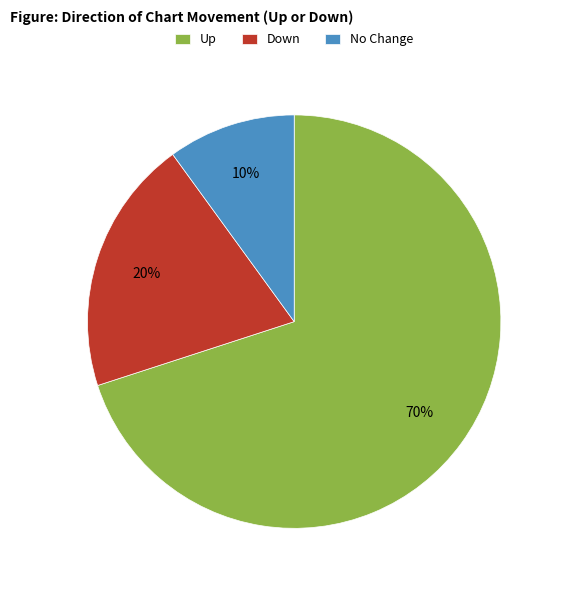

Approximately how many times larger is the value at Down compared to No Change?

2.0